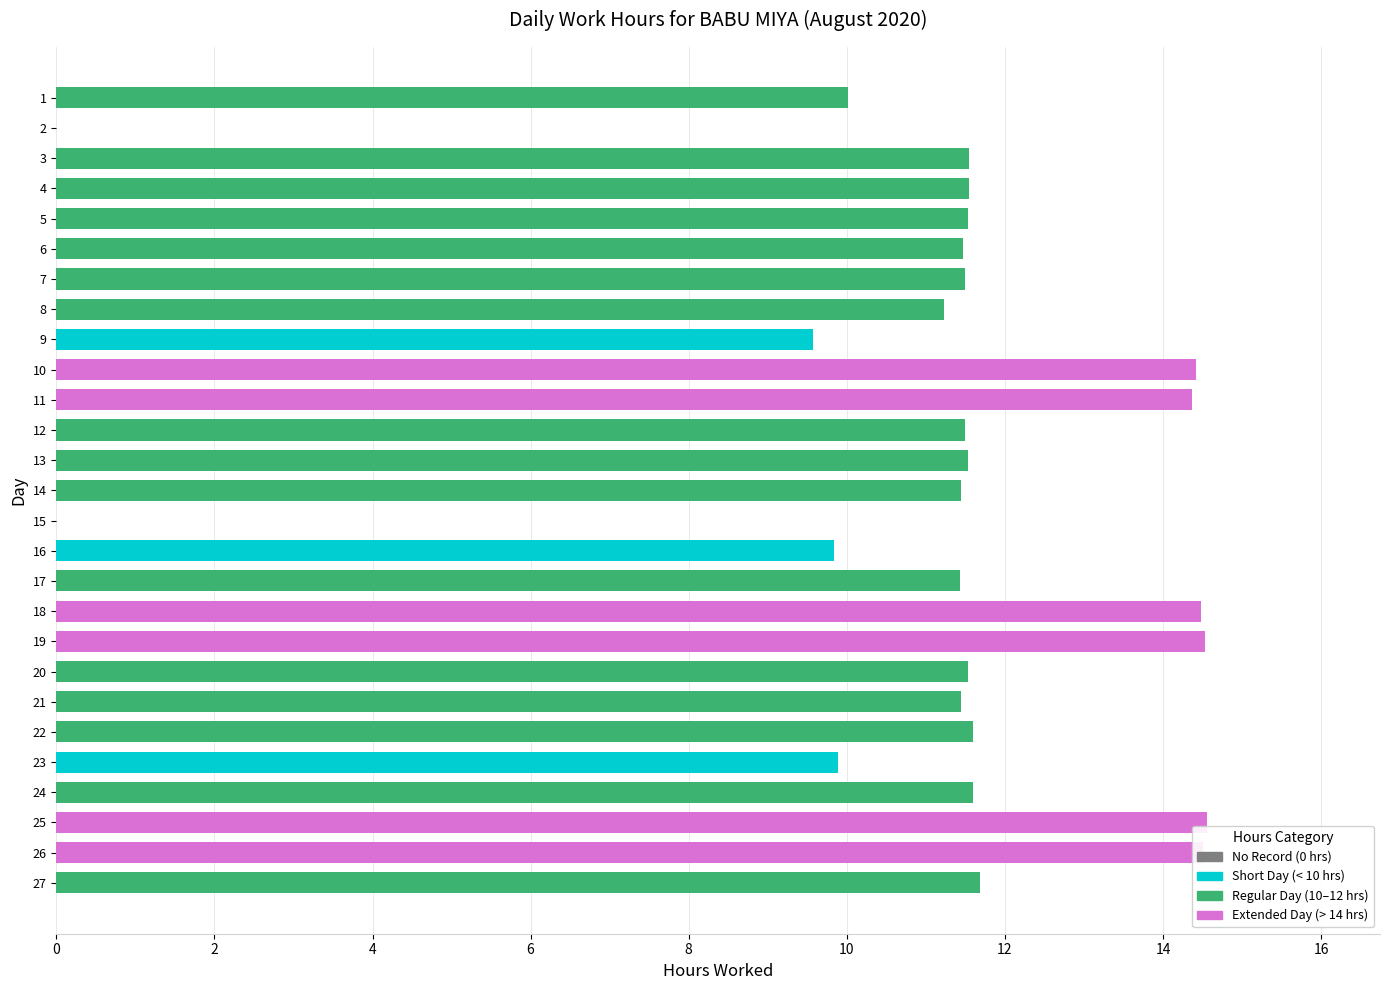

True or false: the data shows 20.1 at 13.

False